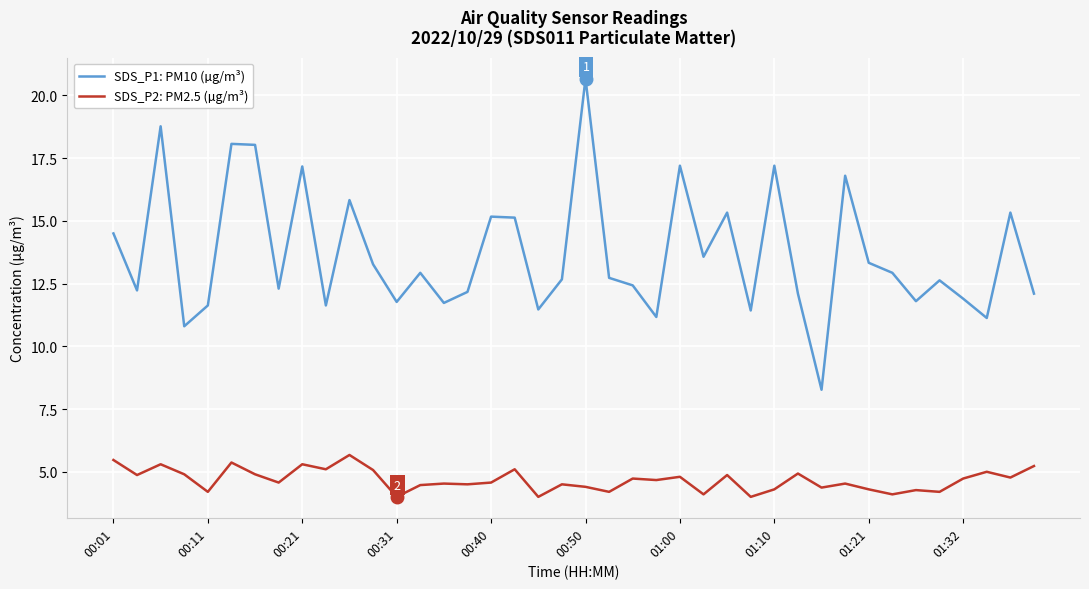

True or false: SDS_P1: PM10 (µg/m³) and SDS_P2: PM2.5 (µg/m³) cross at least once.

False